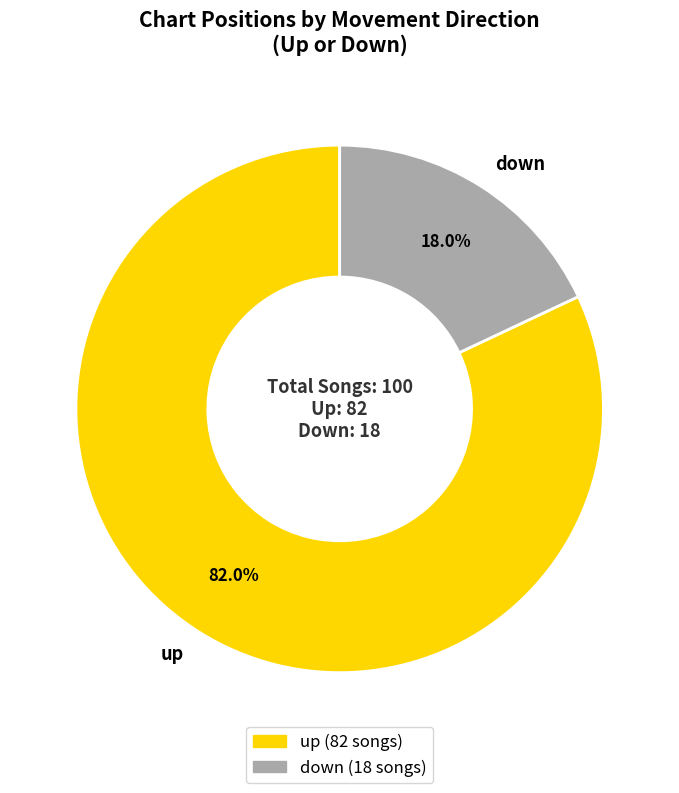

To the nearest percent, what is the difference between the largest and smallest slice percentages?

64%